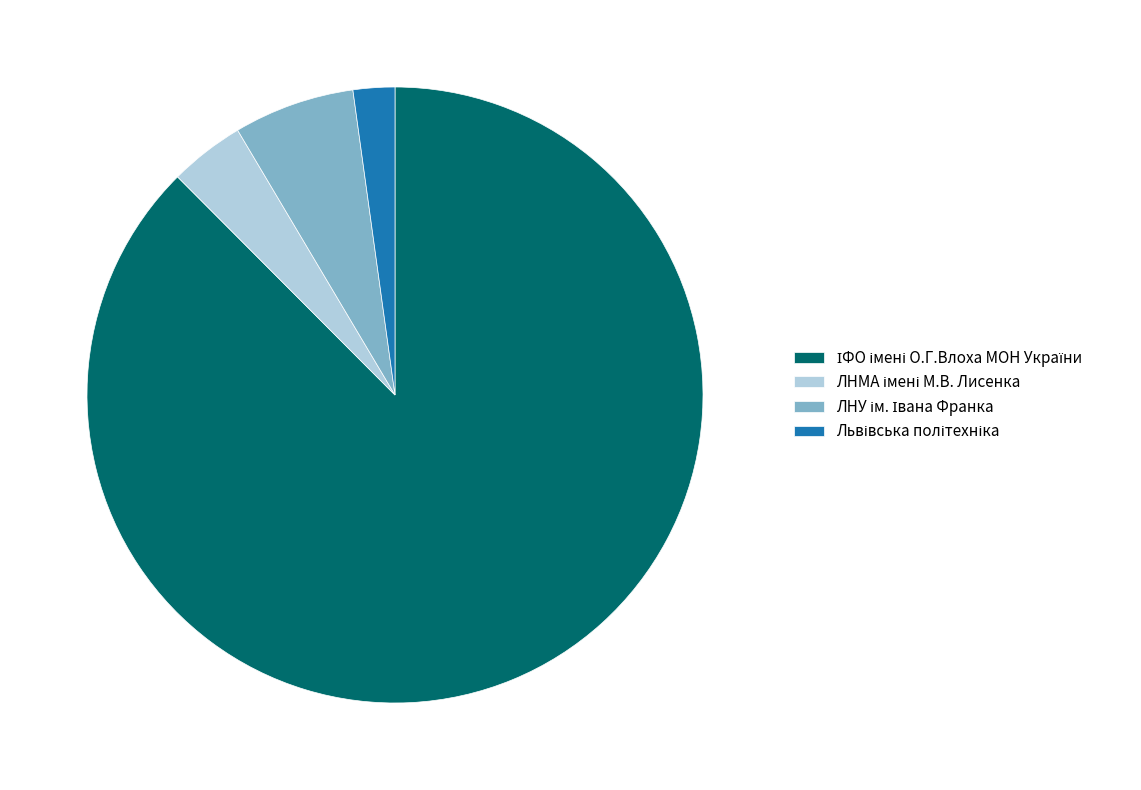

Does any single category account for the majority?

Yes